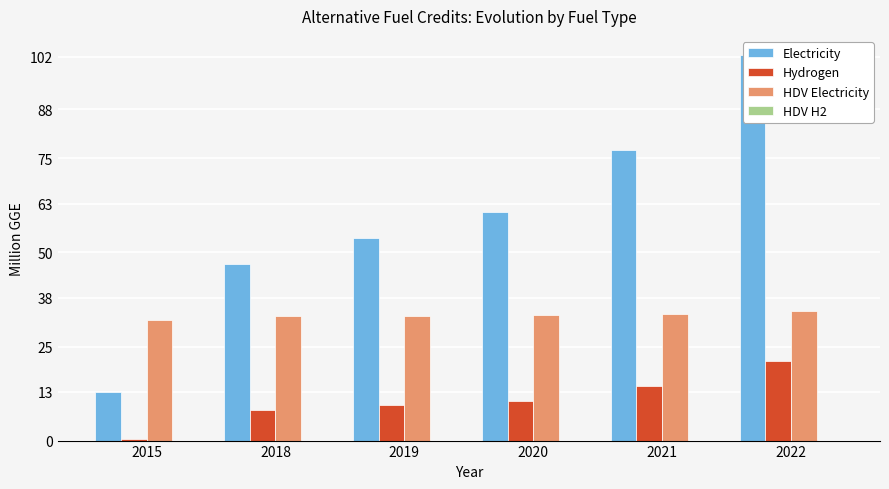

The value of Electricity at 2015 is 13.0. True or false?

True